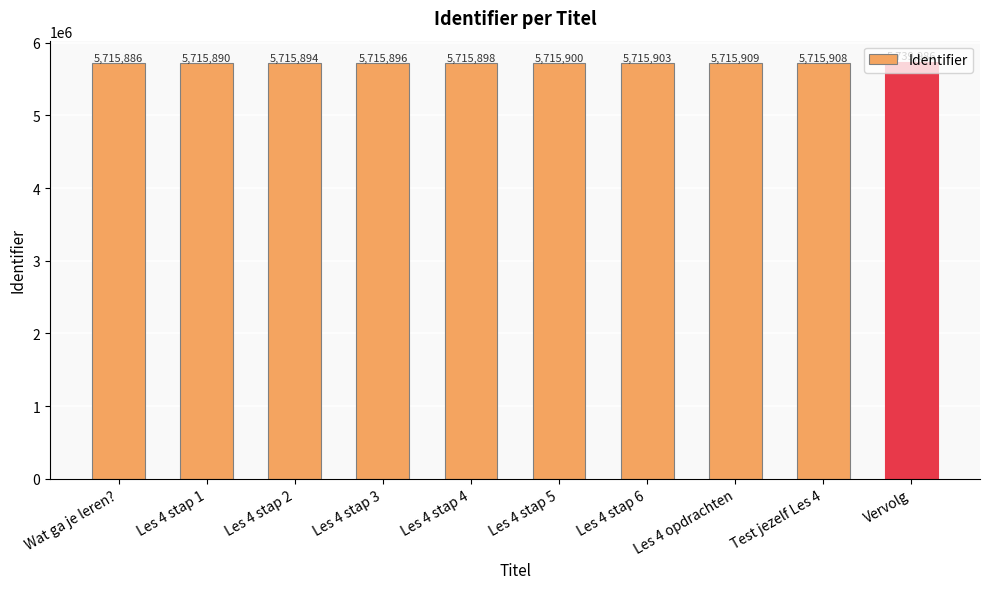

Rank the categories by value from lowest to highest.

Wat ga je leren?, Les 4 stap 1, Les 4 stap 2, Les 4 stap 3, Les 4 stap 4, Les 4 stap 5, Les 4 stap 6, Test jezelf Les 4, Les 4 opdrachten, Vervolg